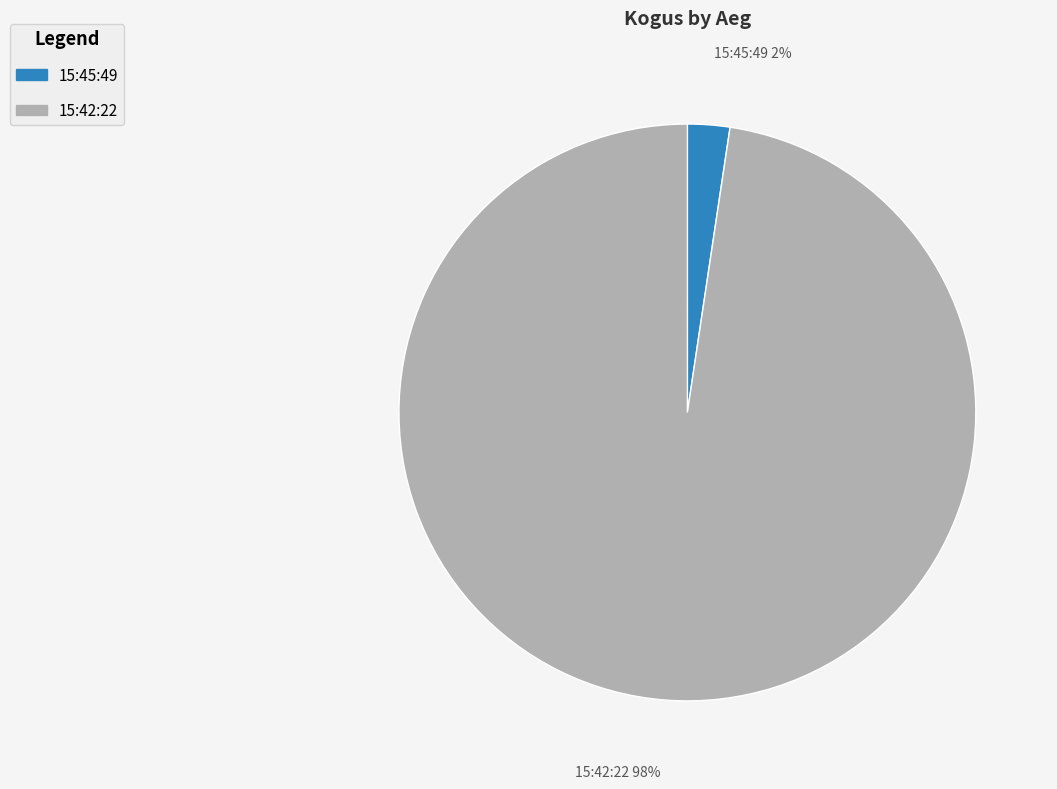

The 15:45:49 slice represents 2% of the pie. True or false?

True